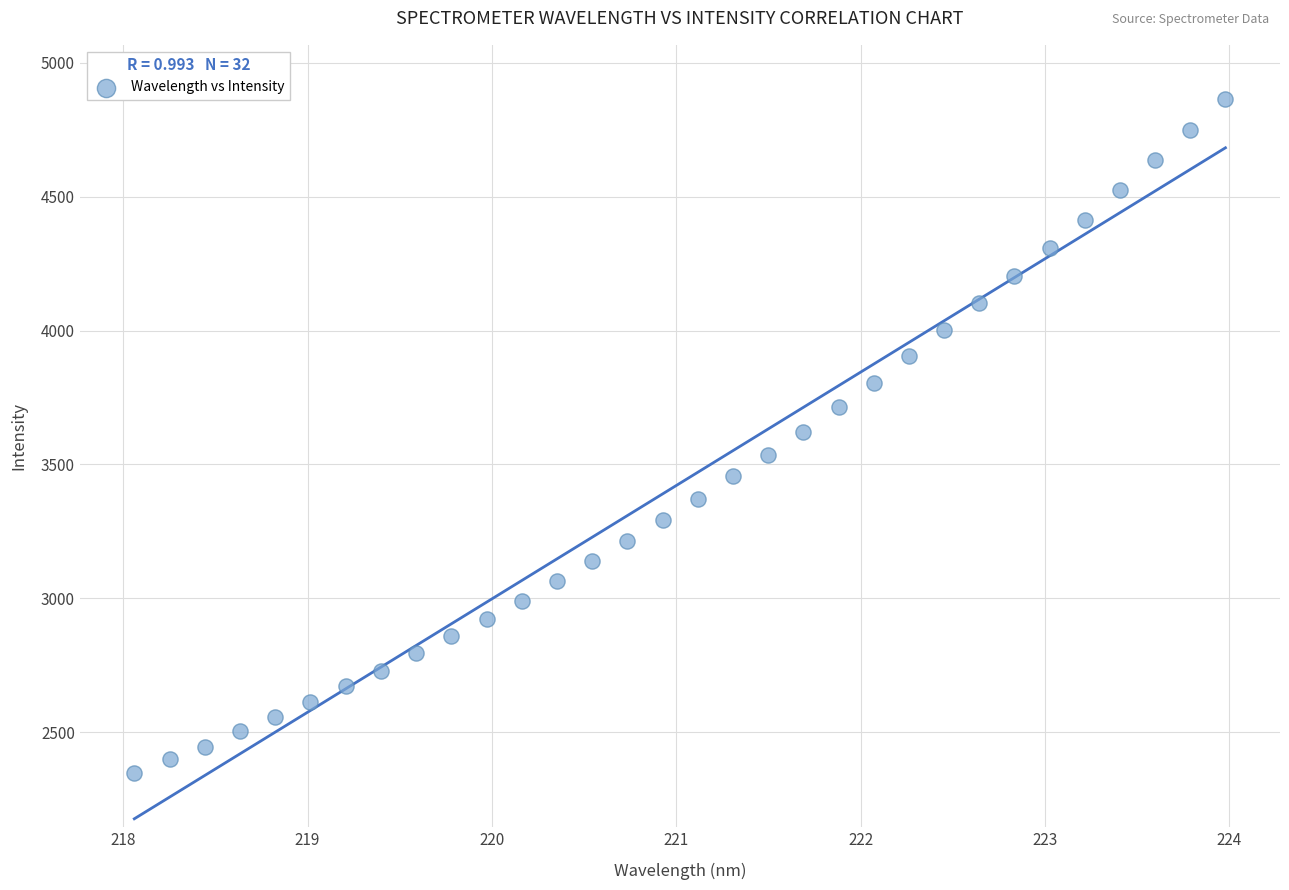

What is the range of Y values (max minus min)?

2516.9